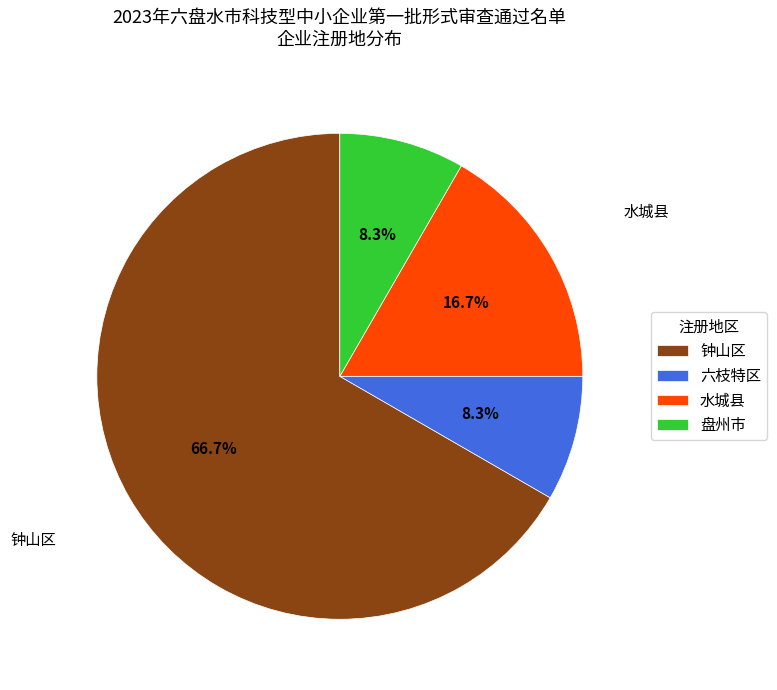

Which category accounts for the majority?

钟山区